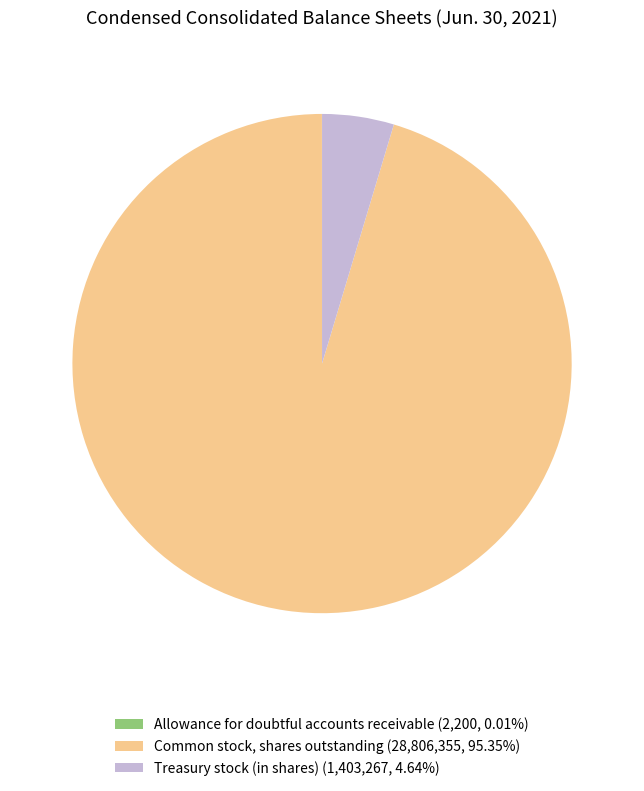

What is the ratio of the value at Common stock, shares outstanding (28,806,355, 95.35%) to the value at Treasury stock (in shares) (1,403,267, 4.64%)?

20.5